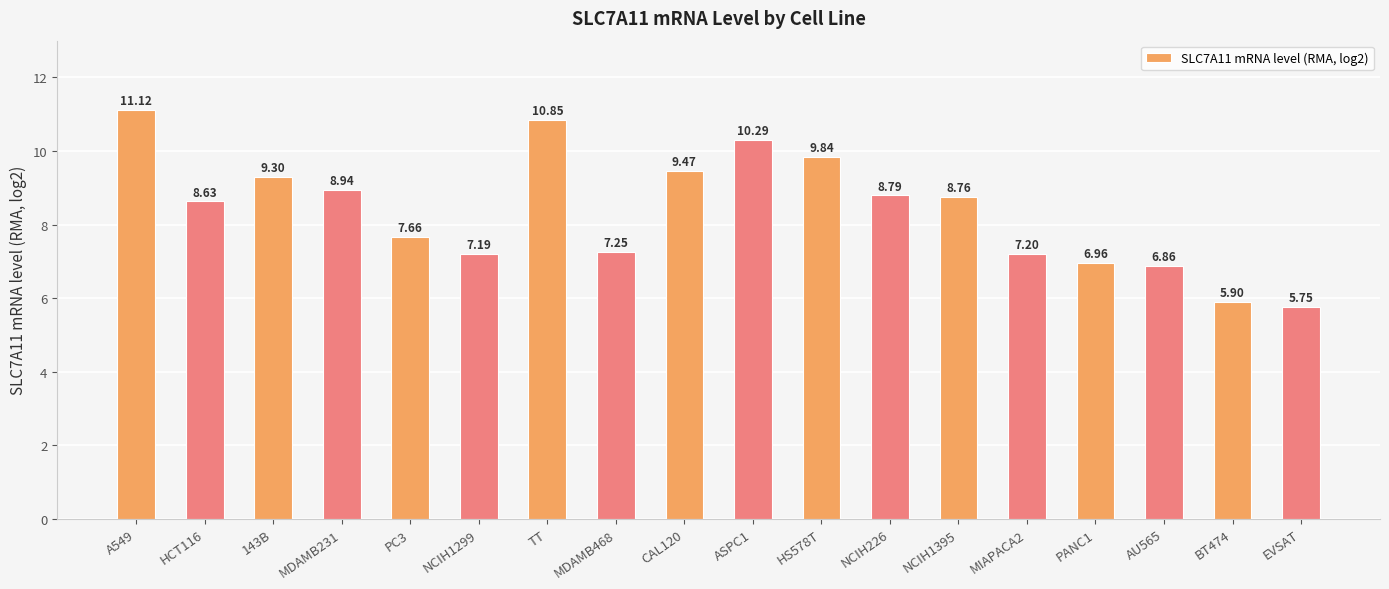

What position from the left is 143B?

3